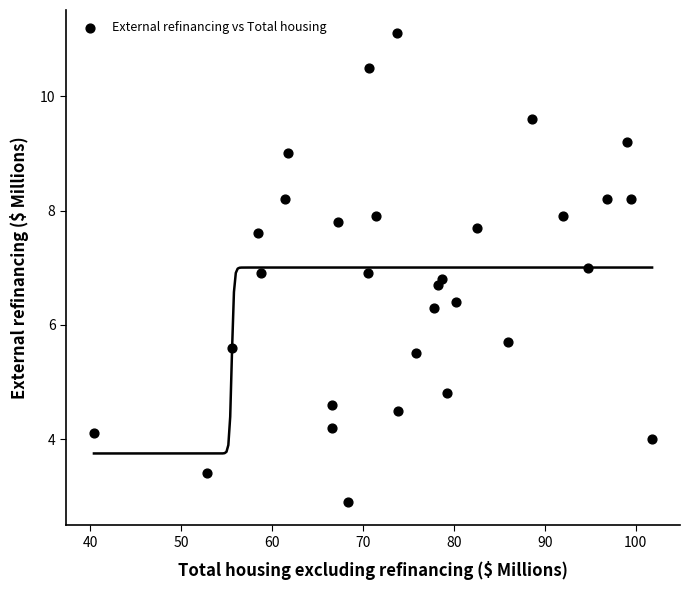

What is the range of X values (max minus min)?

61.4